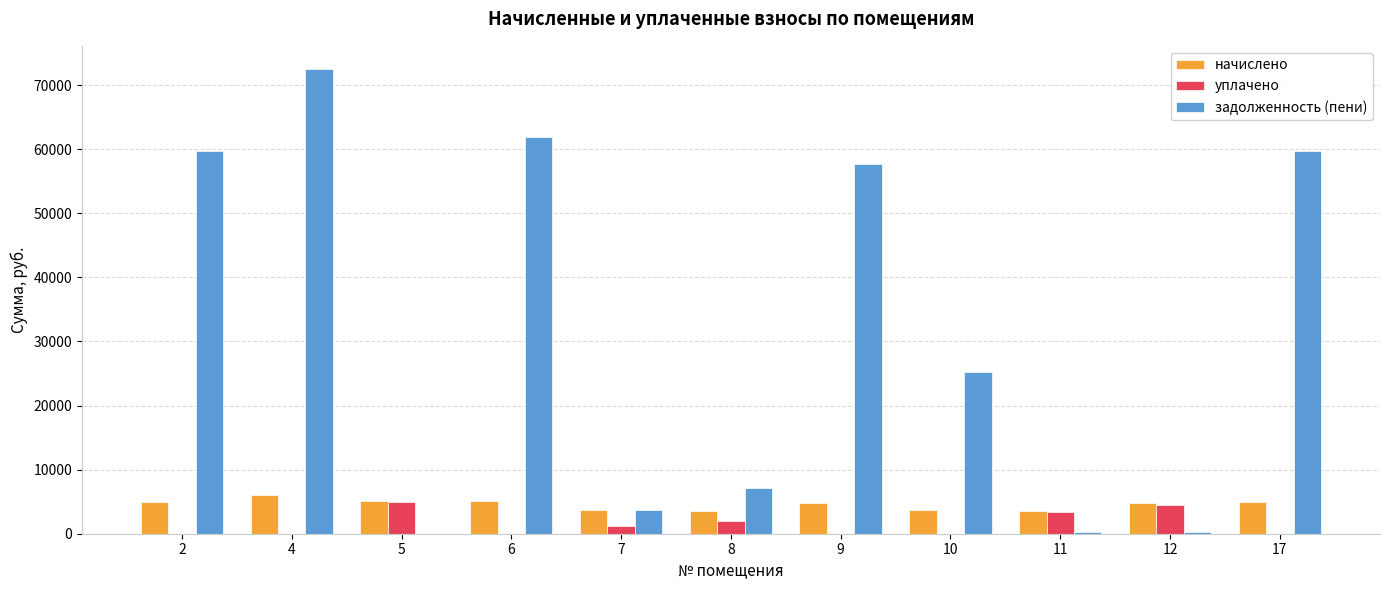

Is it true that задолженность (пени) equals 3755.1 at 7?

True